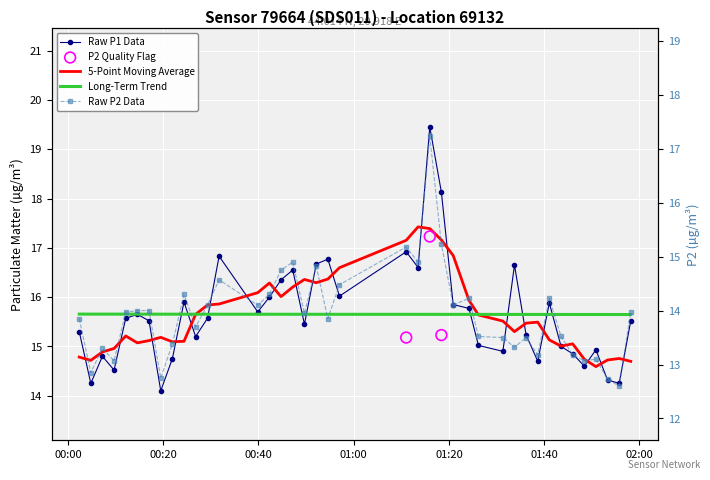

Which series has the largest Y range (max minus min)?

P1